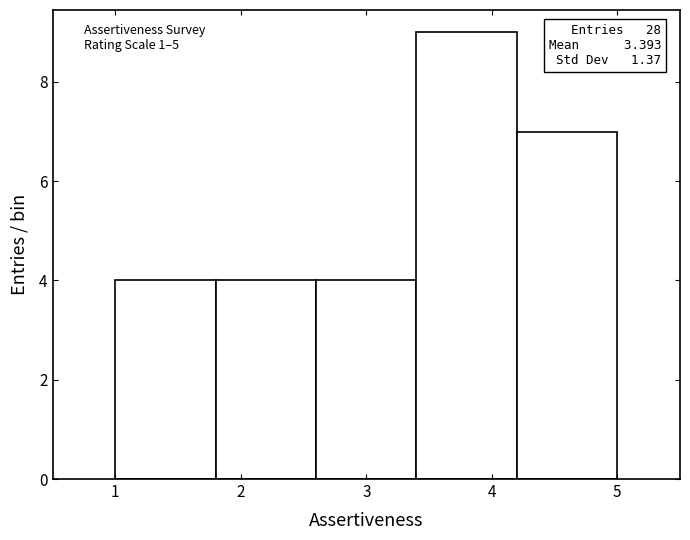

Which range on the x-axis has the tallest bar?

3.4 to 4.2